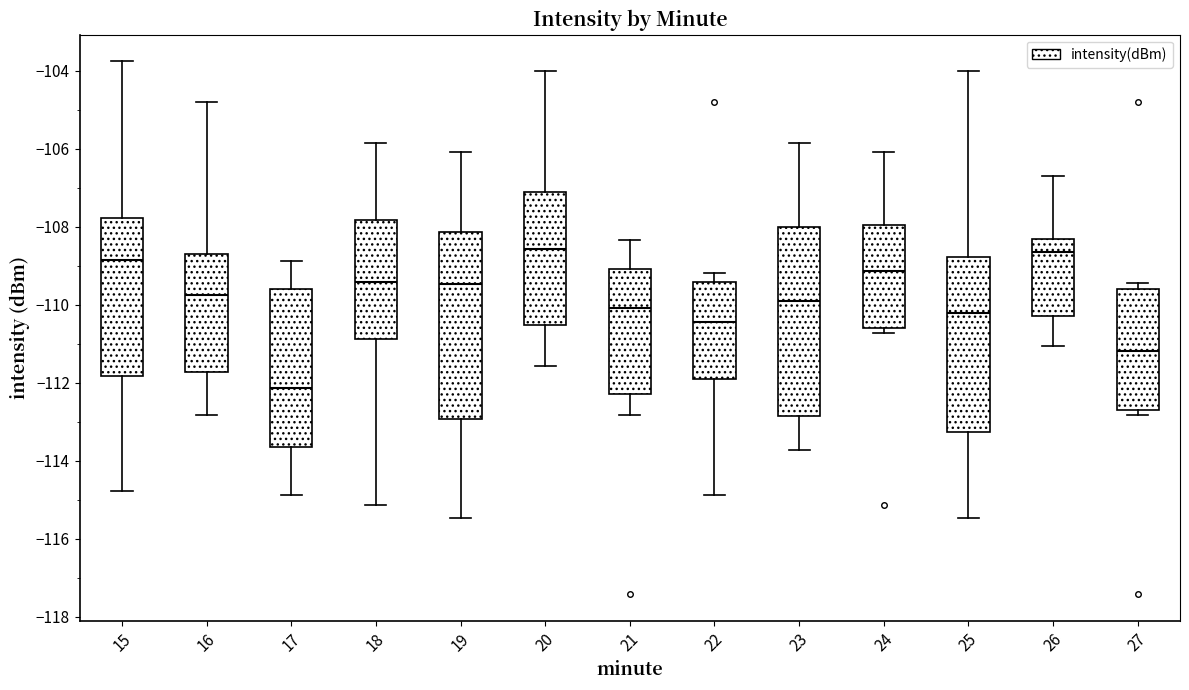

Reading left to right, transcribe this box plot: for each box, give where its median line is, the range the box spans, and where its two whiskers end, as read against the y-axis. The values are not printed on the chart, so give them approximately, as read against the axis.

15: median -108.8, box -111.8 to -107.8, whiskers -114.8 to -103.8
16: median -109.8, box -111.8 to -108.6, whiskers -112.8 to -104.8
17: median -112.2, box -113.6 to -109.6, whiskers -114.8 to -108.8
18: median -109.4, box -110.8 to -107.8, whiskers -115.2 to -105.8
19: median -109.4, box -113.0 to -108.2, whiskers -115.4 to -106.0
20: median -108.6, box -110.6 to -107.2, whiskers -111.6 to -104.0
21: median -110.0, box -112.2 to -109.0, whiskers -112.8 to -108.4
22: median -110.4, box -112.0 to -109.4, whiskers -114.8 to -109.2
23: median -109.8, box -112.8 to -108.0, whiskers -113.8 to -105.8
24: median -109.2, box -110.6 to -108.0, whiskers -110.8 to -106.0
25: median -110.2, box -113.2 to -108.8, whiskers -115.4 to -104.0
26: median -108.6, box -110.2 to -108.4, whiskers -111.0 to -106.8
27: median -111.2, box -112.6 to -109.6, whiskers -112.8 to -109.4